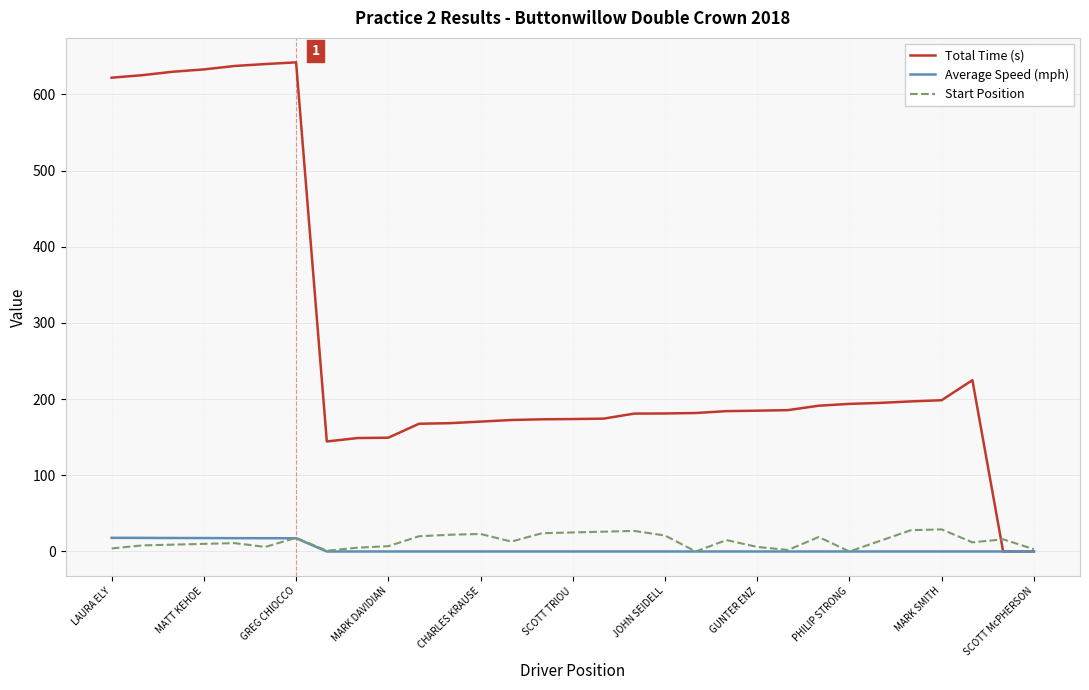

Which series has the widest spread of values?

Total Time (s)